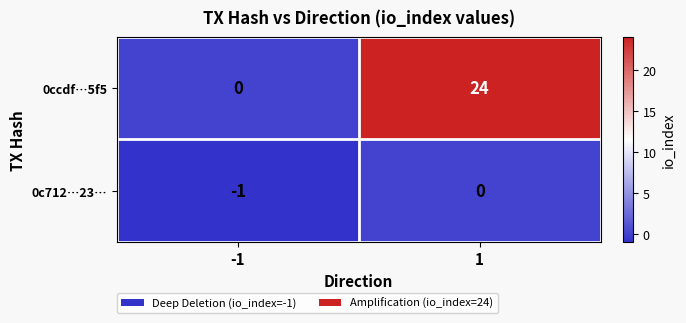

Which series changed the most between -1 and 1?

0ccdf…5f5